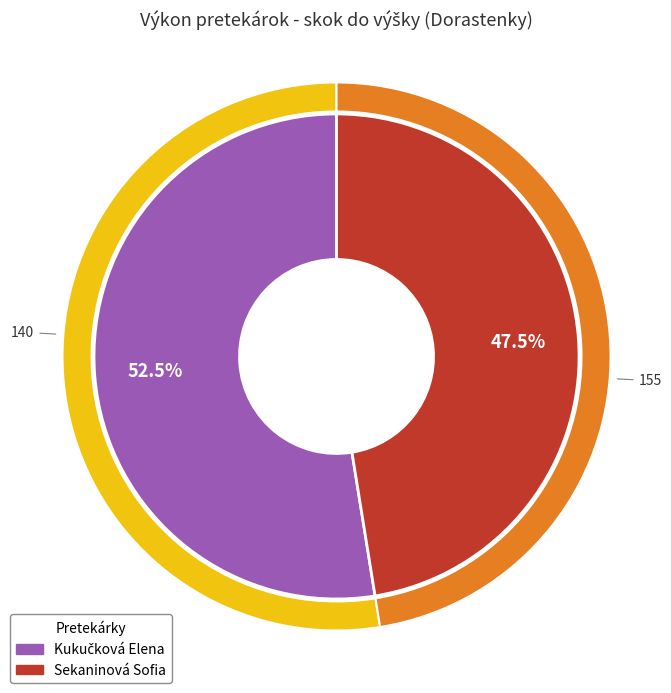

To the nearest percent, what is the combined percentage of Sekaninová Sofia and Kukučková Elena?

100%